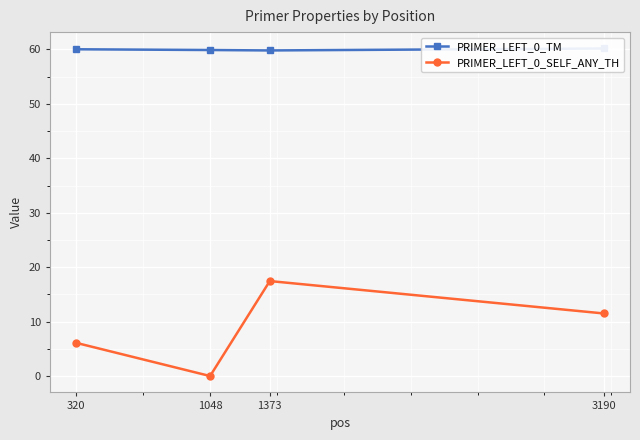

Between 320 and 3190, which series saw the biggest shift?

PRIMER_LEFT_0_SELF_ANY_TH